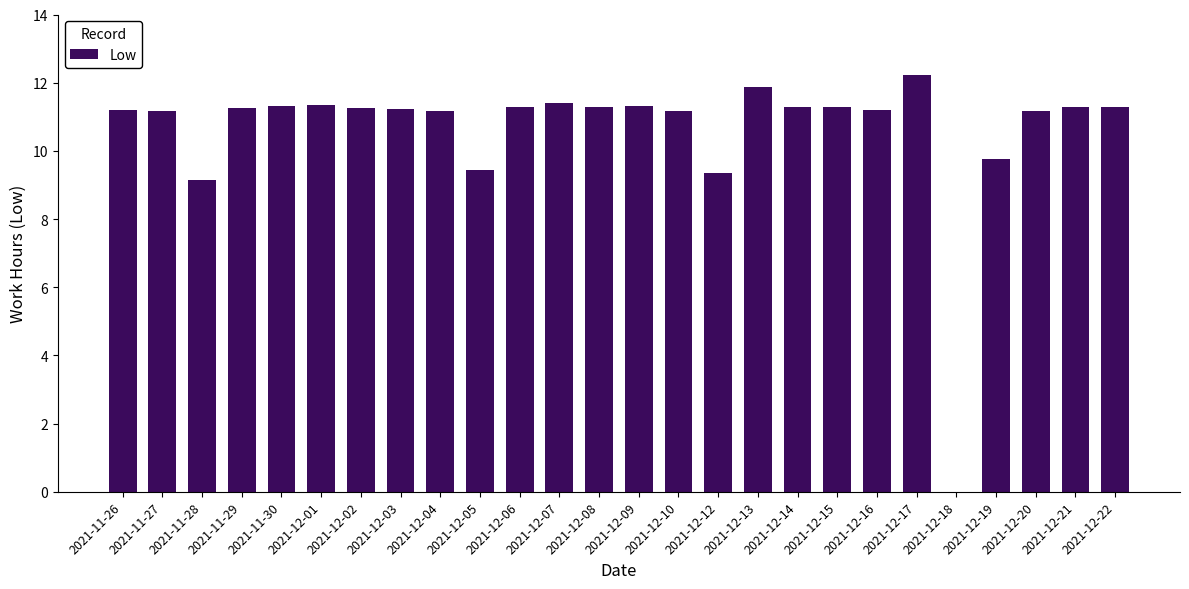

What is the sum of all values?

275.7